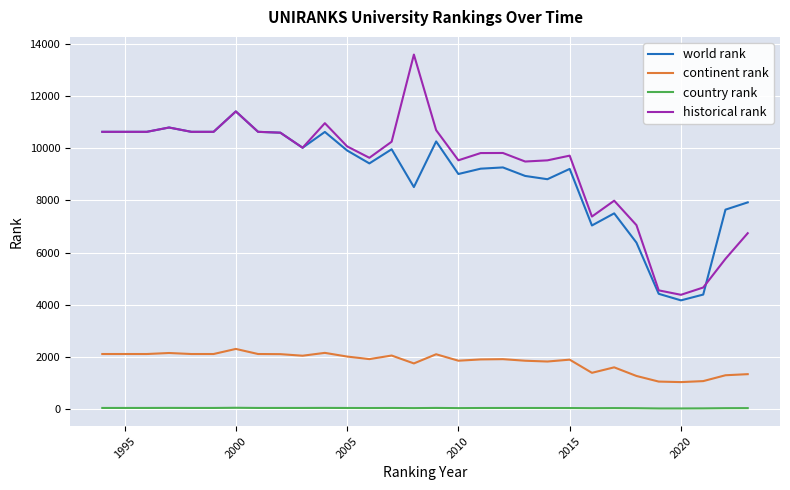

True or false: continent rank and historical rank intersect in this chart.

False